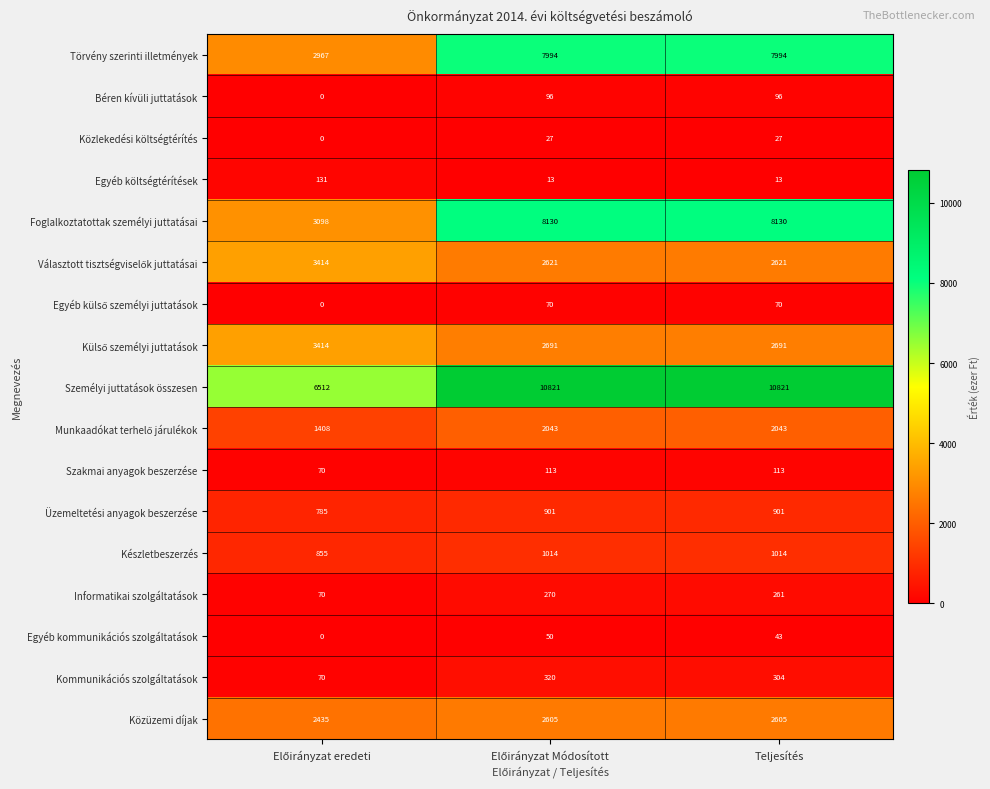

The value of Készletbeszerzés at Teljesítés is 1014. True or false?

True